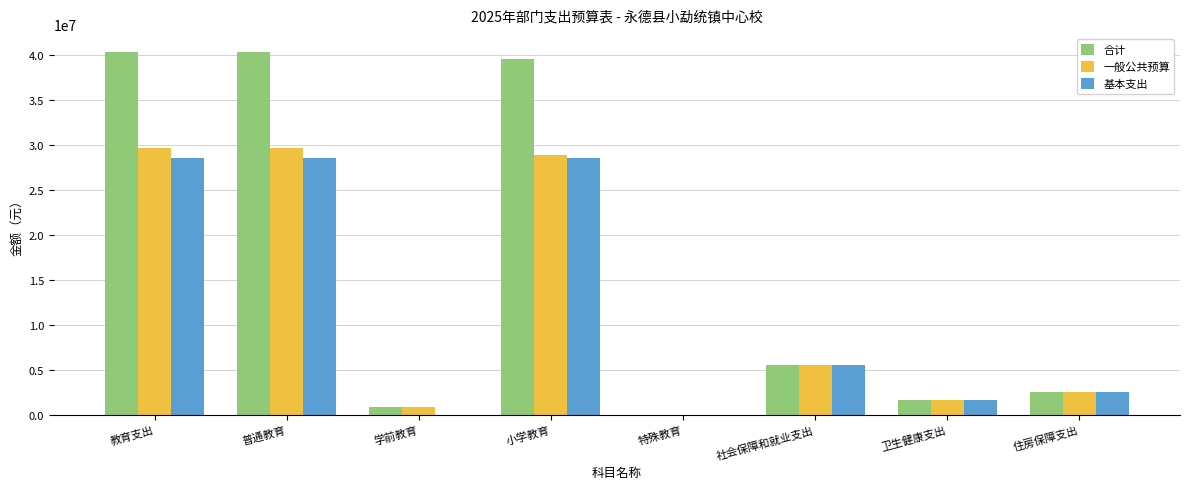

What is the total value across all series at 特殊教育?

10692.0